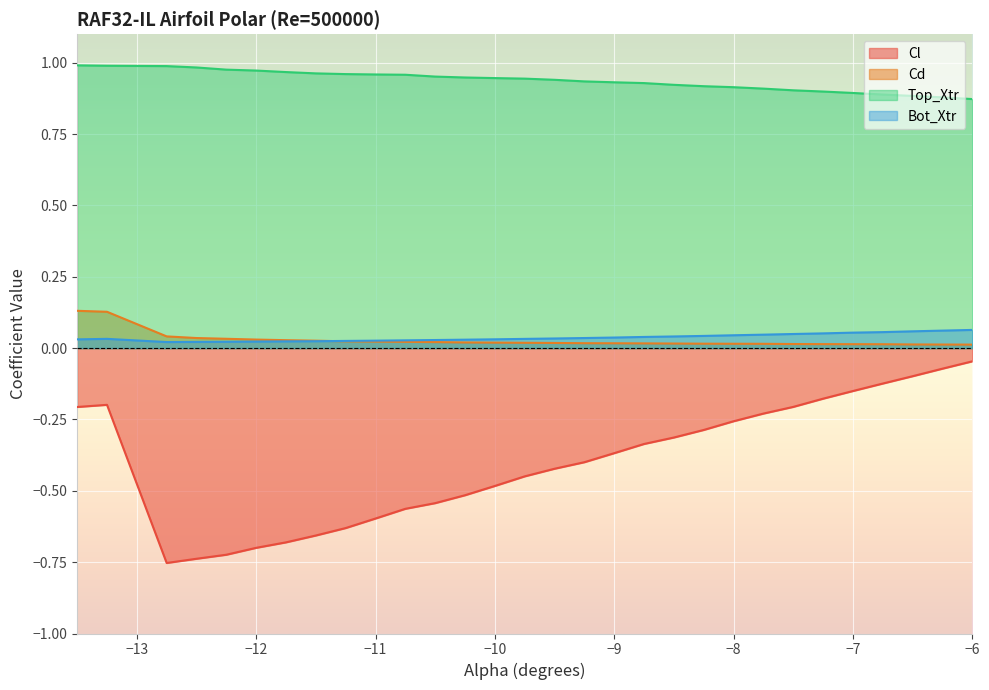

Which series has the widest spread of values?

Cl